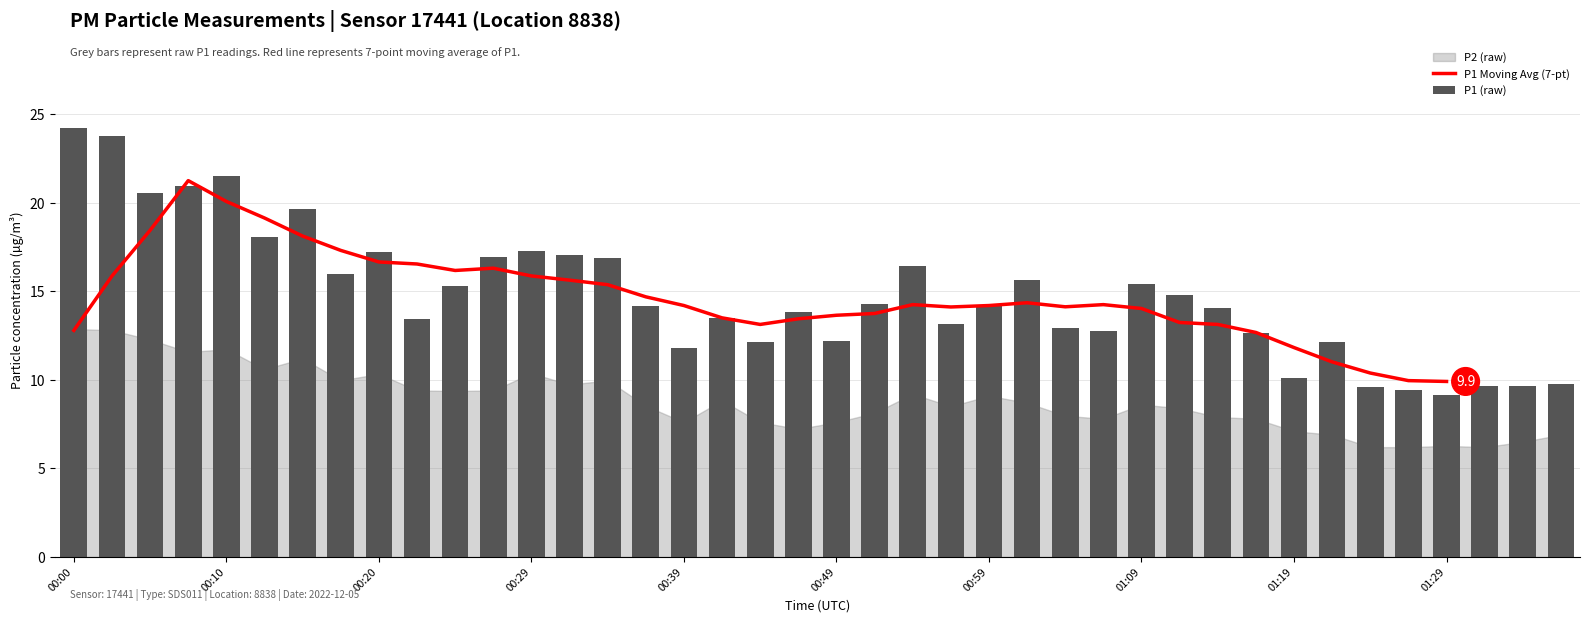

What is the difference between the maximum and minimum values in the P1 (raw) series?

15.1